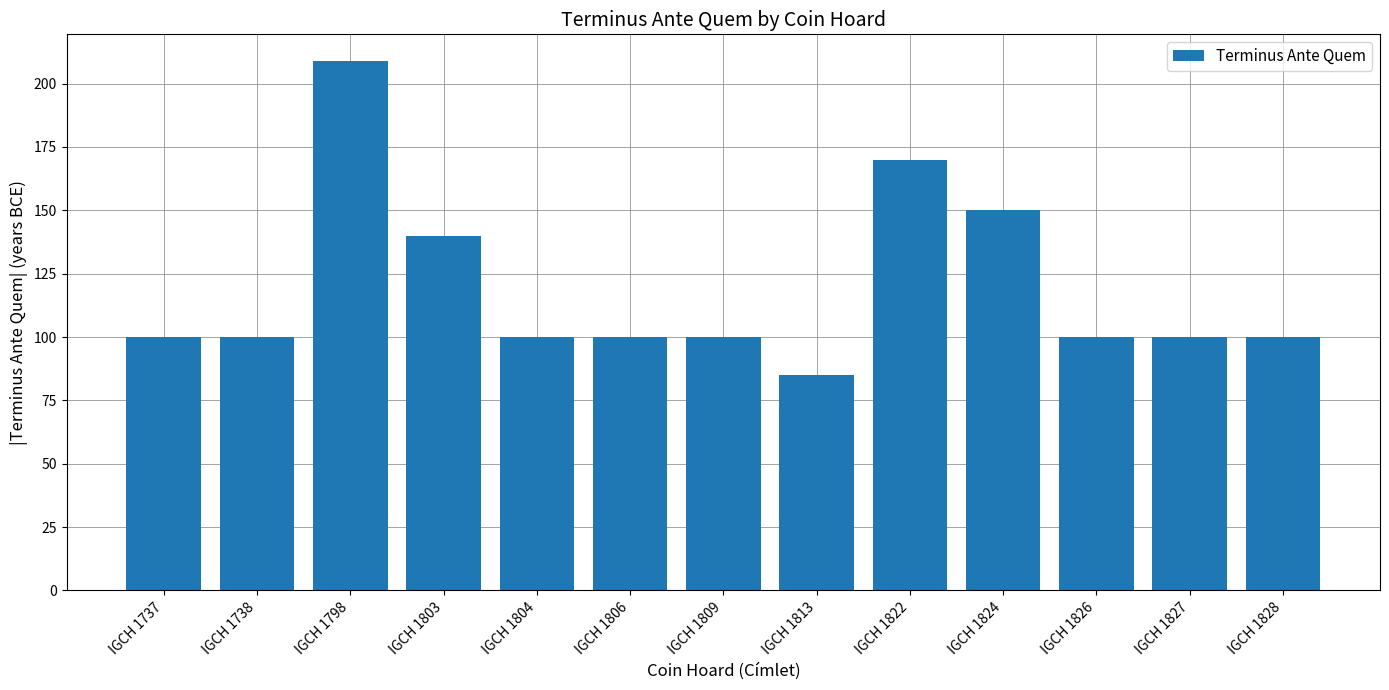

What is the sum of the values at IGCH 1804 and IGCH 1809?

200